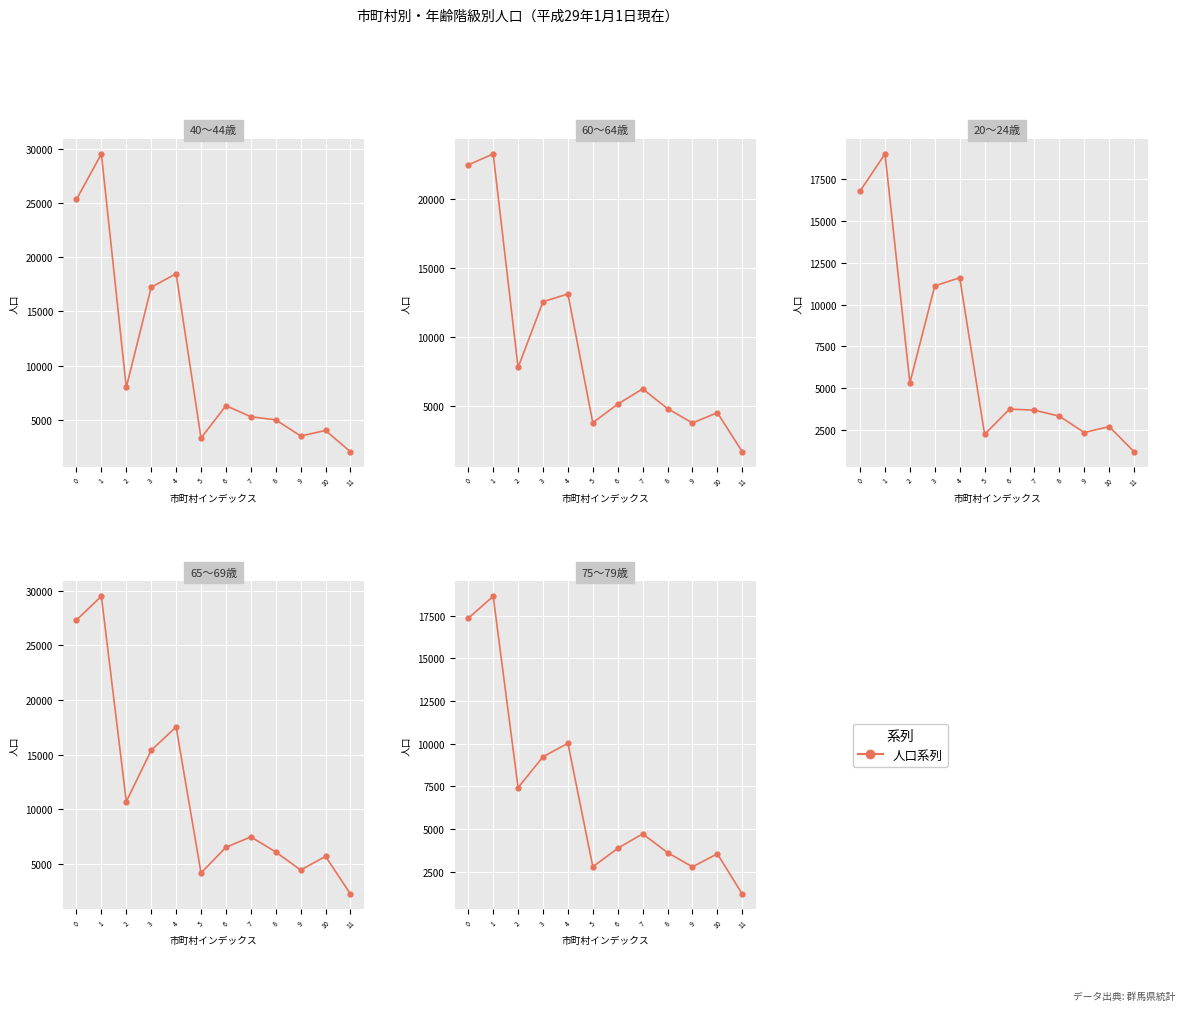

True or false: 65～69歳 and 20～24歳 cross at least once.

False